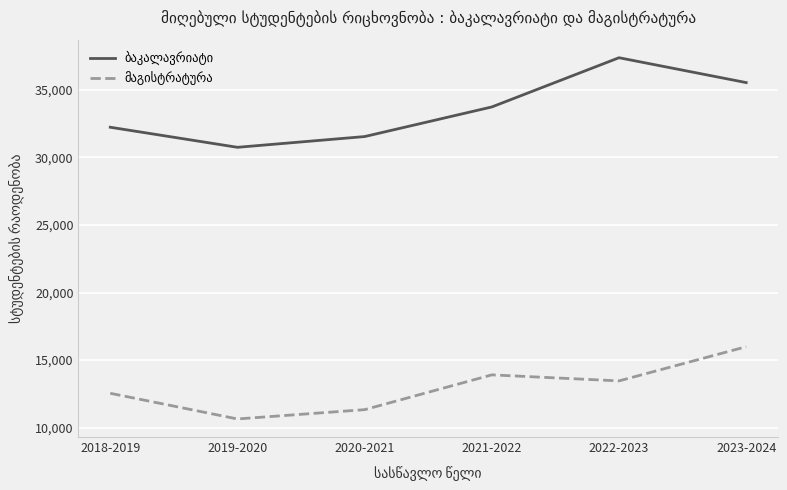

What is the total value across all series at 2021-2022?

47643